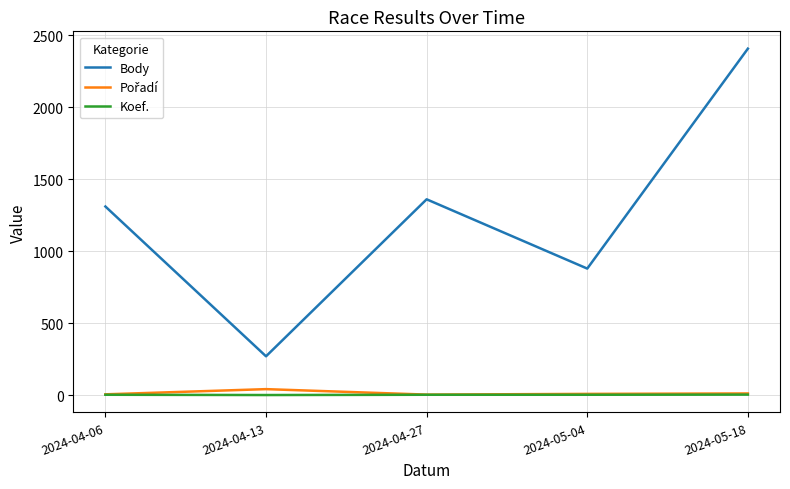

Is the value of Body at 2024-04-27 greater than the value of Koef. at 2024-05-04?

Yes